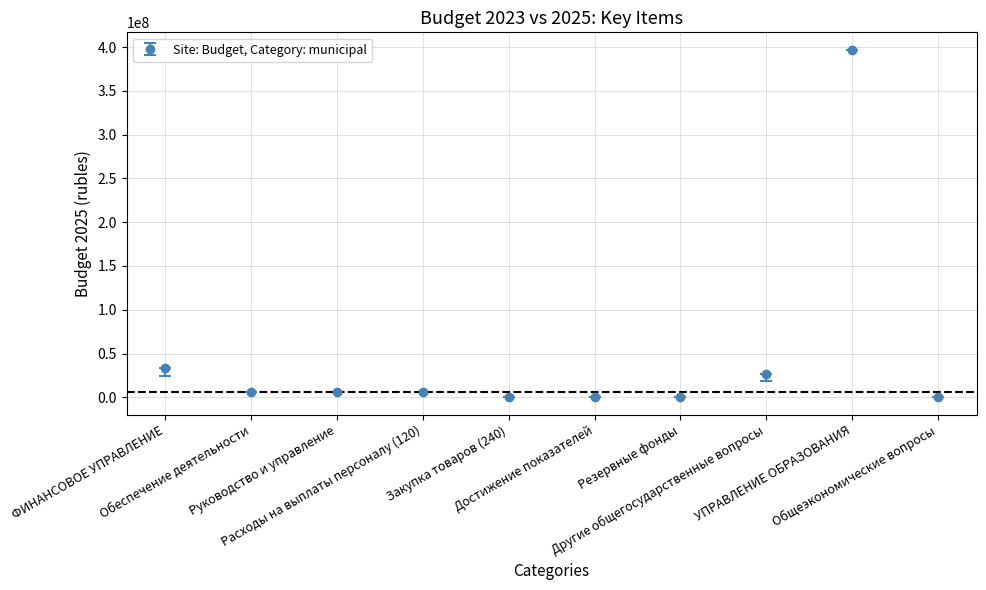

True or false: the data has more than 0 interior local peaks.

True